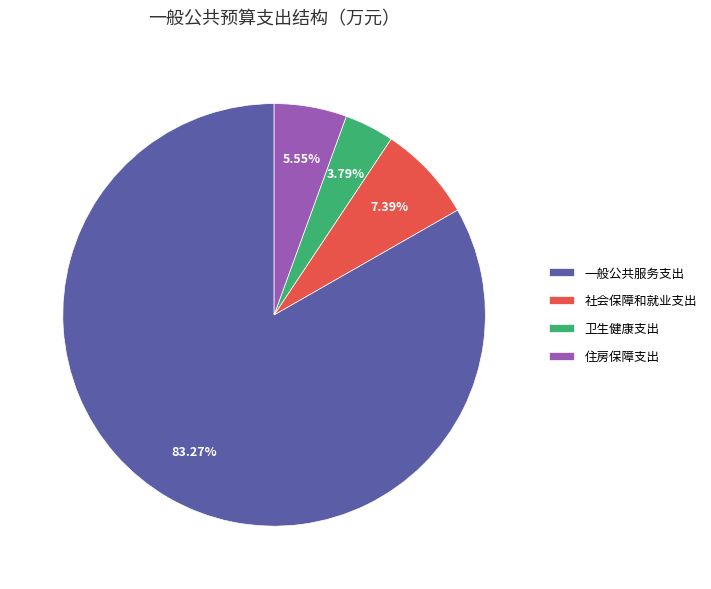

What percentage is the 住房保障支出 slice, to the nearest percent?

6%